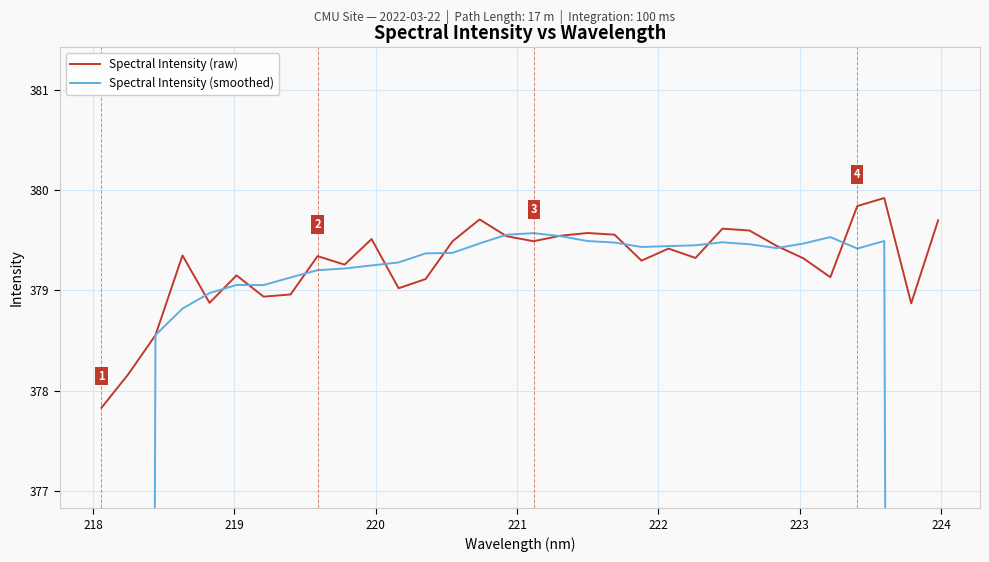

What is the lowest value of the Spectral Intensity (raw) series?

377.8